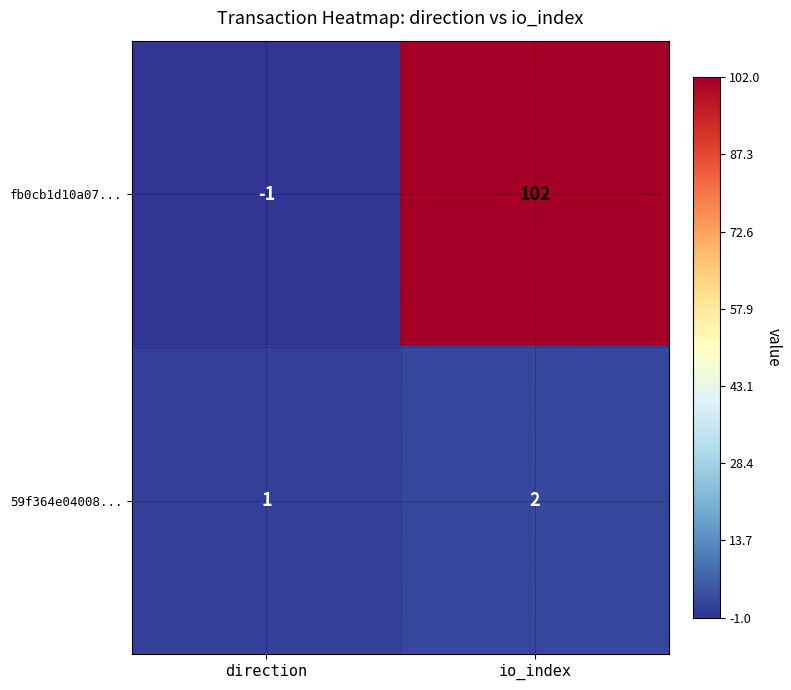

Which series has the widest spread of values?

fb0cb1d10a07...